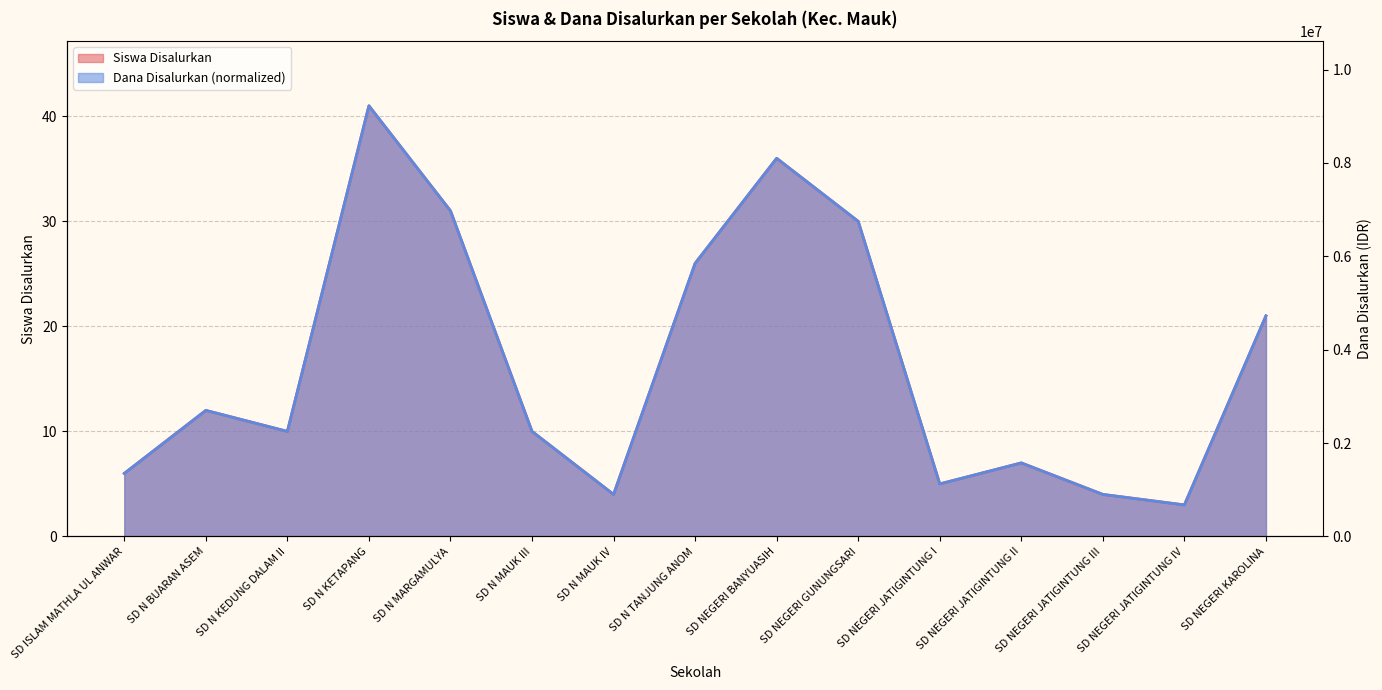

What is the label of the 13th point from the left?

SD NEGERI JATIGINTUNG III